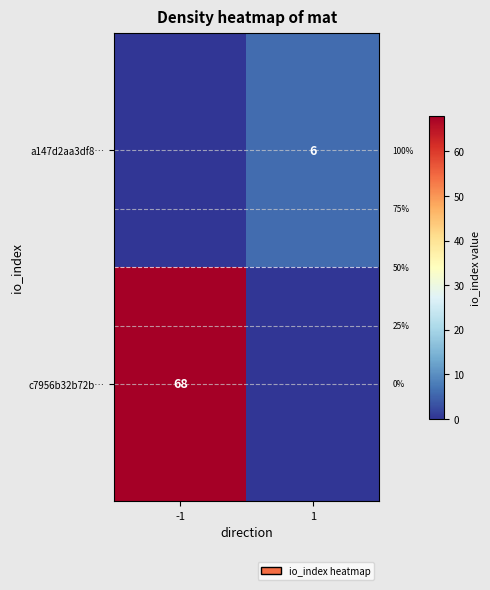

Is it true that c7956b32b72b… equals 14 at -1?

False